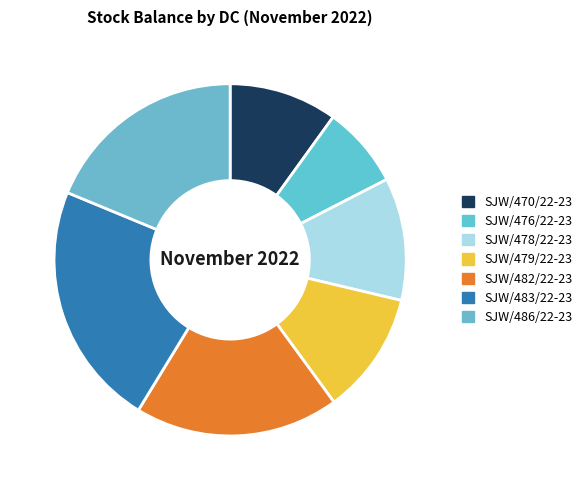

How many slices are in this pie chart?

7